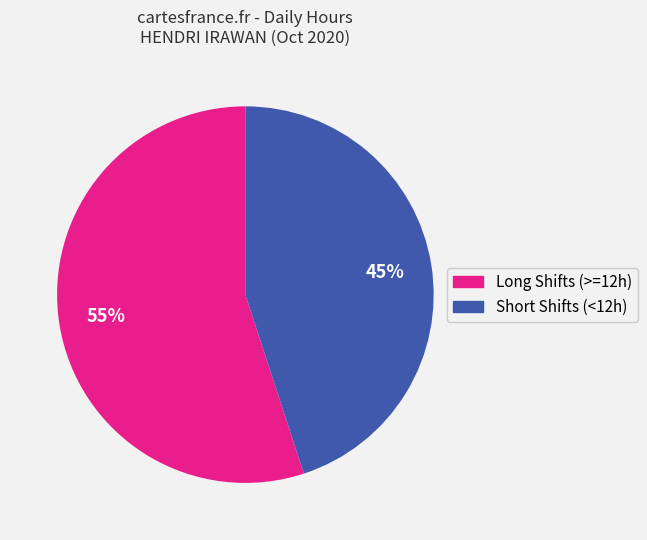

Is there any slice that represents more than half of the pie?

Yes